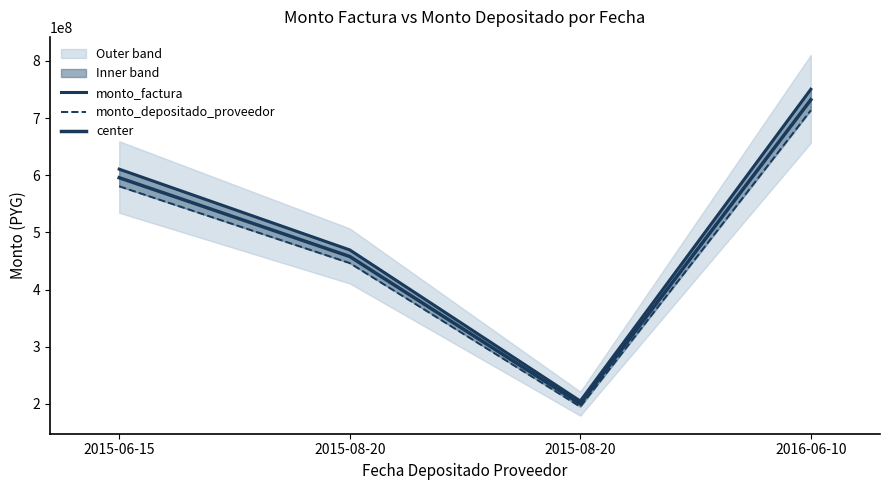

Rank the series by their average value, from lowest to highest.

monto_depositado_proveedor, center, monto_factura